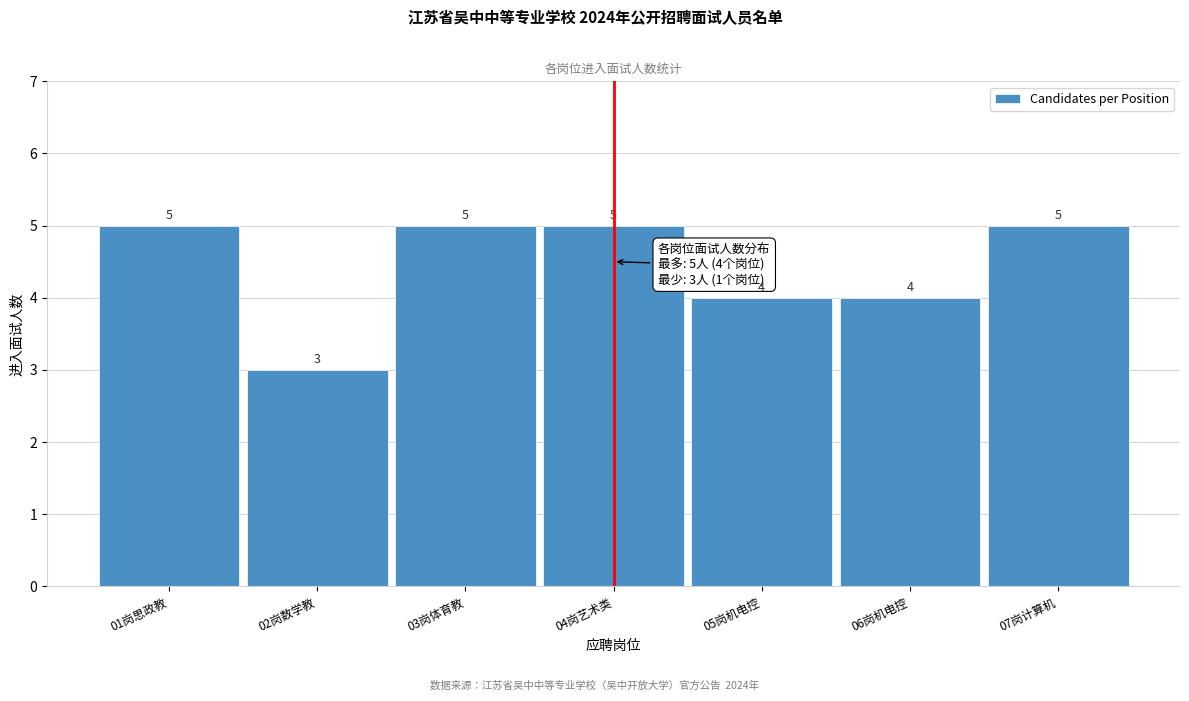

Reading left to right, what are all the values shown in this chart?

5	3	5	5	4	4	5